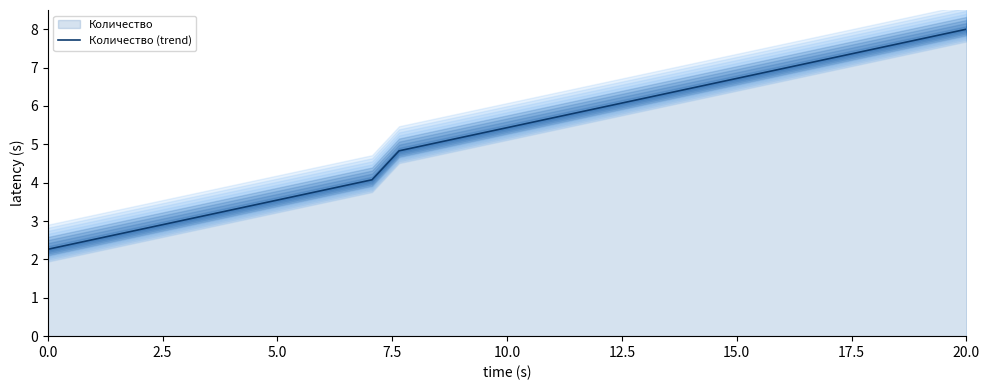

Count the number of categories in the chart.

35